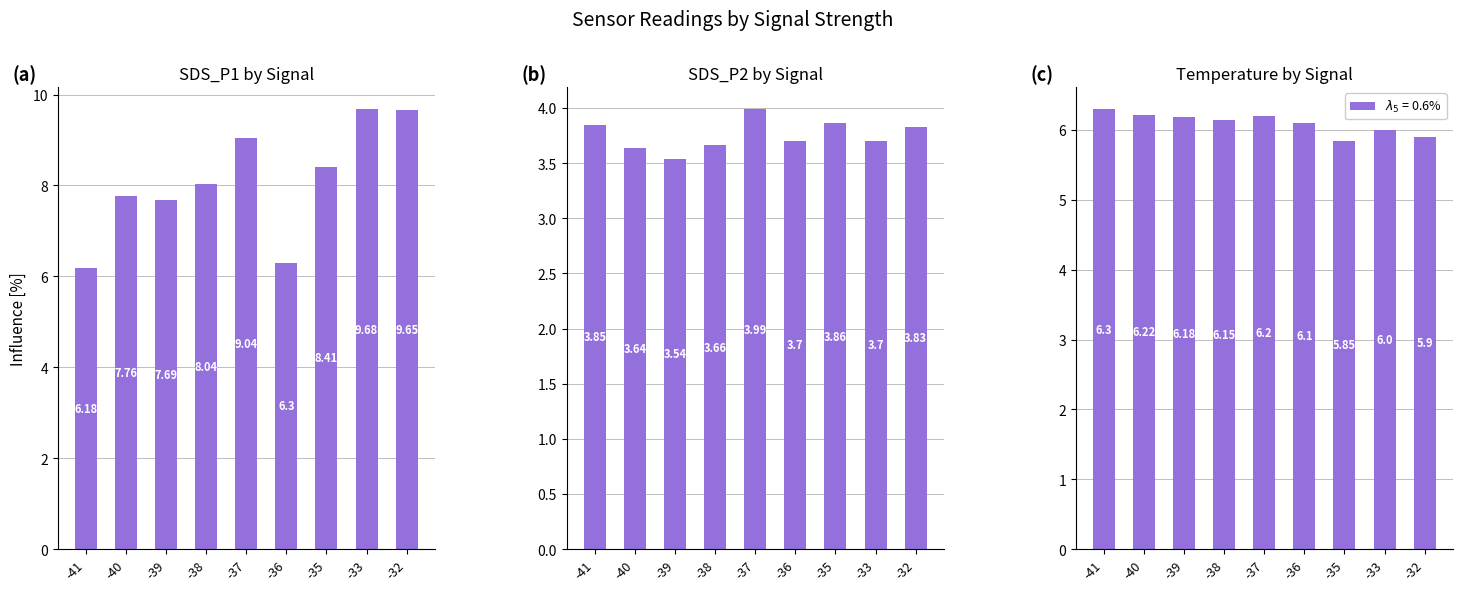

The (a) values series shows 3.4 at -33. True or false?

False